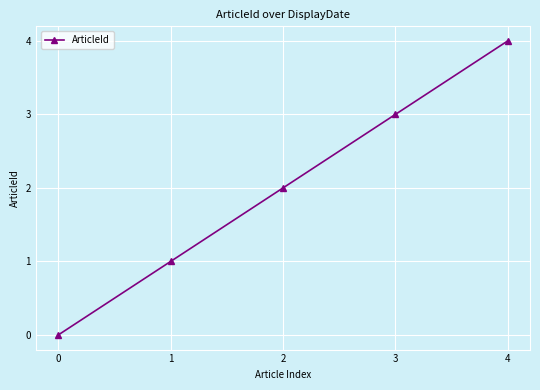

At which category does the chart reach its peak across all series?

4